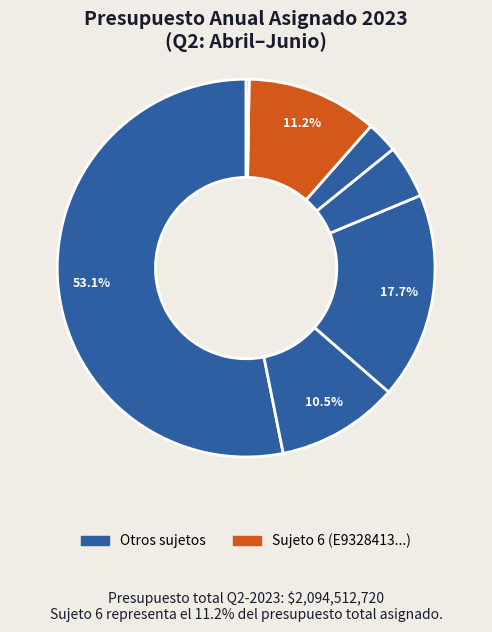

Rank the categories by value from highest to lowest.

DA7A5972F053BB02156A1D01BD4021B0, C0B7732A2CF6BCA748E98FFB54036529, E9328413C847CD8DFE87A08CA156910F, D3A3CB2923ACD8679BE989C5D6CE4E36, E3131EA2C02AC61BB2318F6F8AC5F7D1, C72A1176594F79C342C047623E9D6C04, 77ADE9231DC993D805A7F4C1FE1969F7